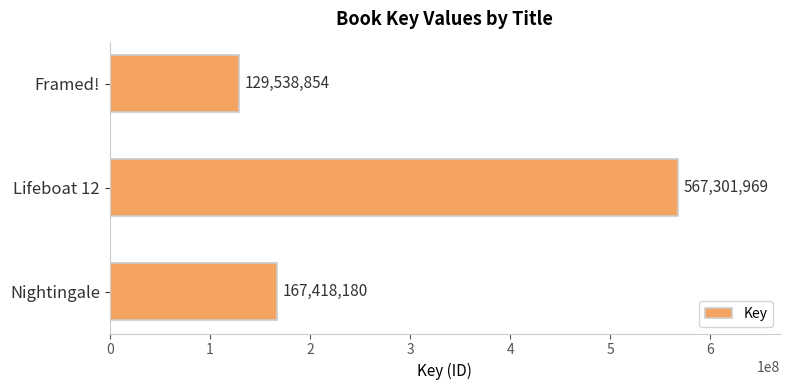

What is the sum of all values?

864259003